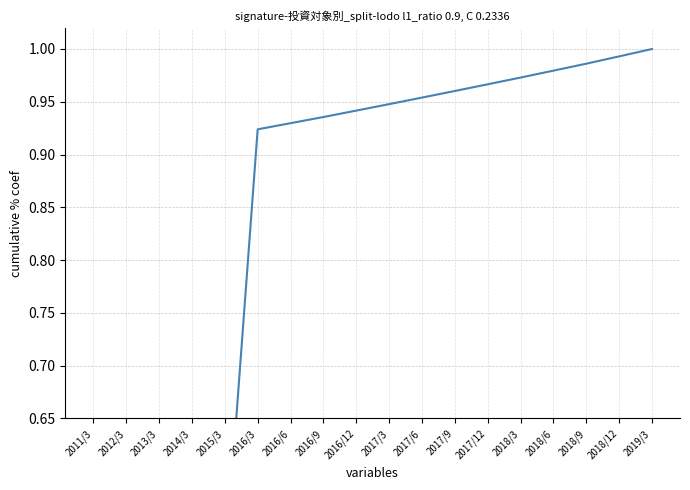

Is it true that the value at 2018/6 is 1.5?

False